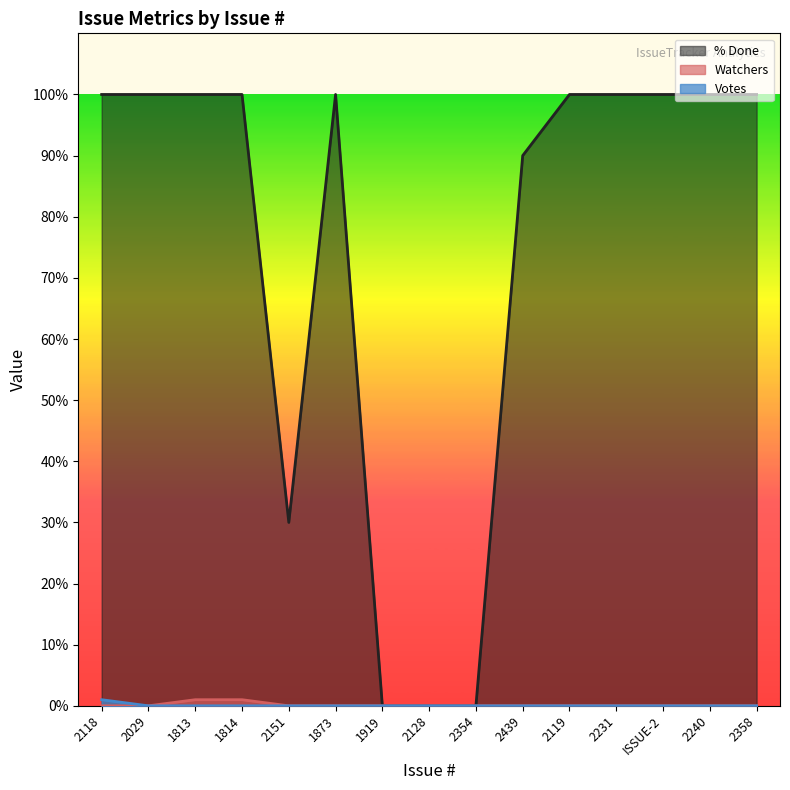

Rank the series by their maximum value, from highest to lowest.

% Done, Watchers, Votes